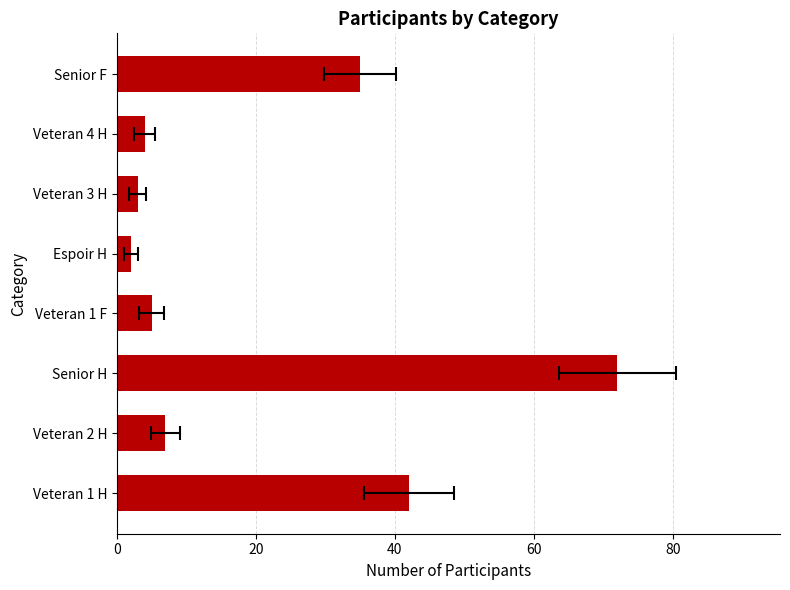

How many categories are shown in the chart?

8